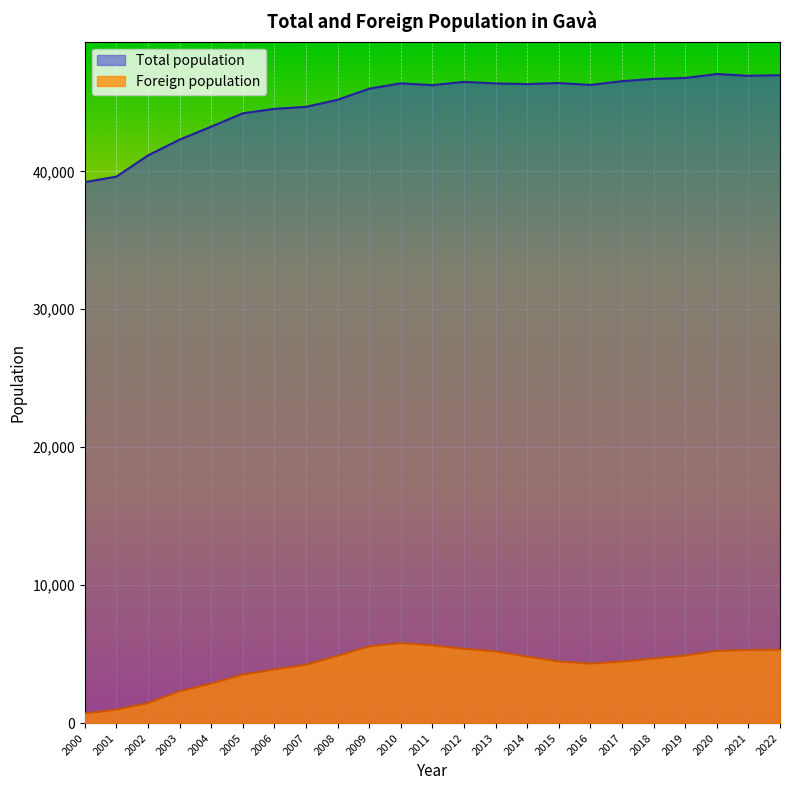

What are all the series names shown in the legend?

Total population, Foreign population